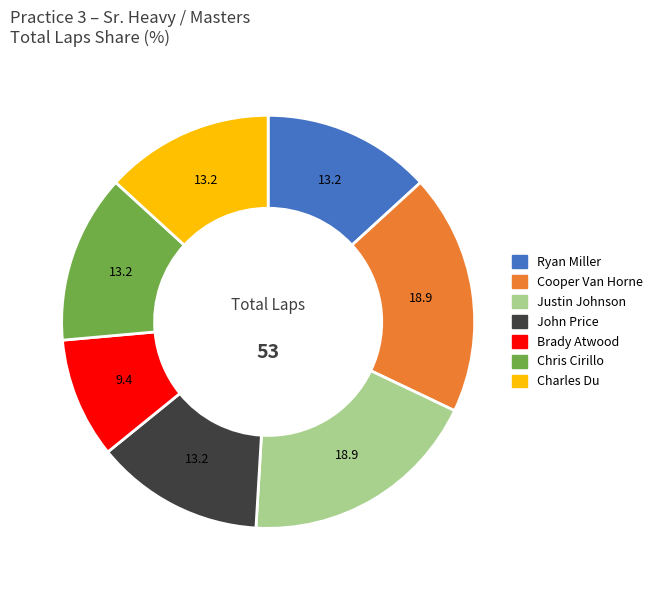

Is there a majority slice in this chart?

No